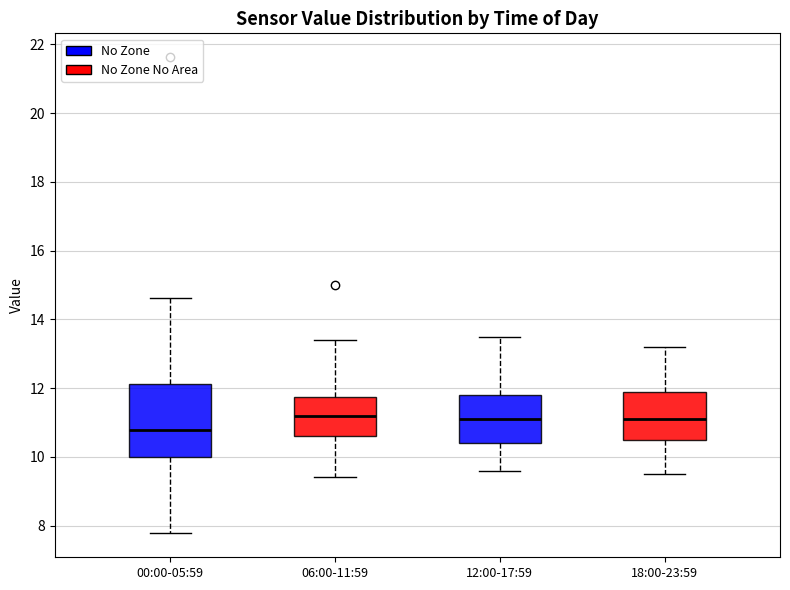

Reading left to right, read every box against the y-axis: the position of its median line, the range the box covers, and the ends of its whiskers. The values are not printed on the chart, so give them approximately, as read against the axis.

00:00-05:59: median 10.8, box 10.0 to 12.2, whiskers 7.8 to 14.6
06:00-11:59: median 11.2, box 10.6 to 11.8, whiskers 9.4 to 13.4
12:00-17:59: median 11.2, box 10.4 to 11.8, whiskers 9.6 to 13.6
18:00-23:59: median 11.2, box 10.6 to 12.0, whiskers 9.6 to 13.2